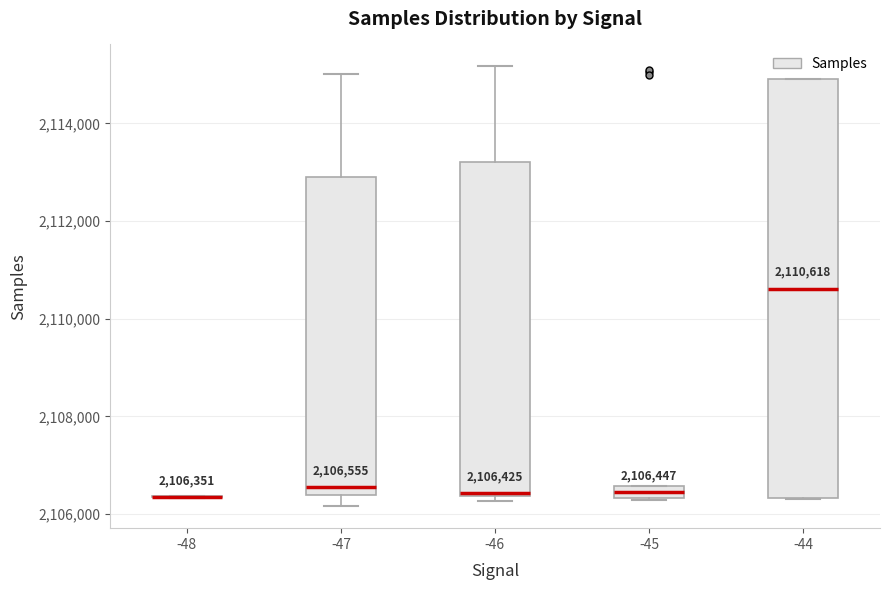

Comparing the boxes themselves (not the whiskers), which one is the tallest?

-44